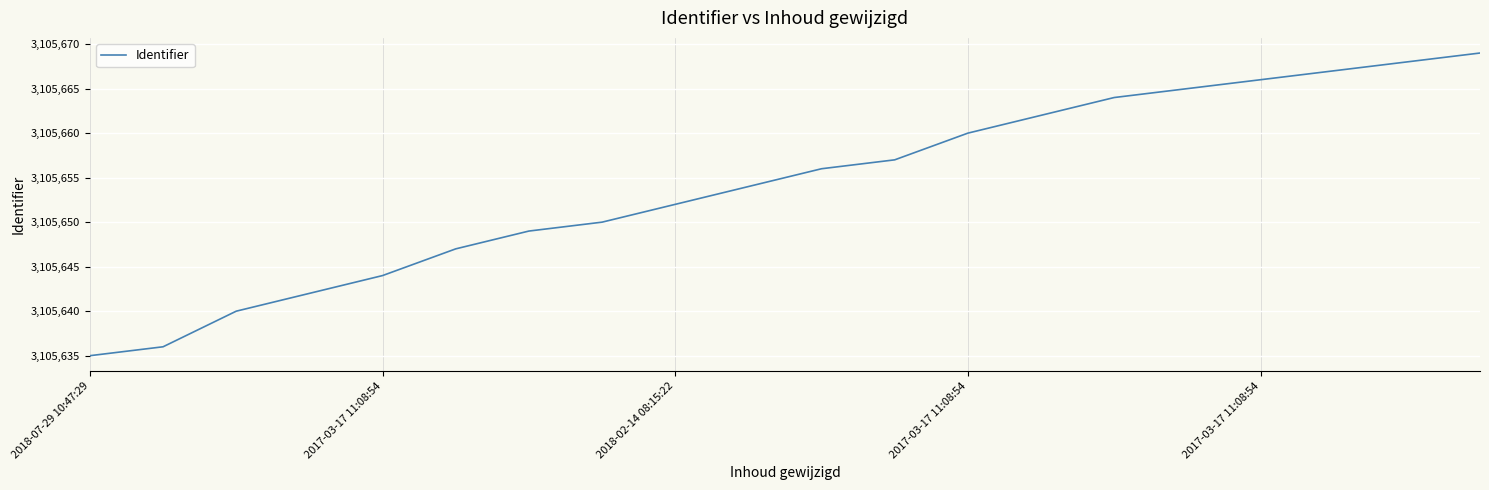

What is the difference between the maximum and minimum values?

34